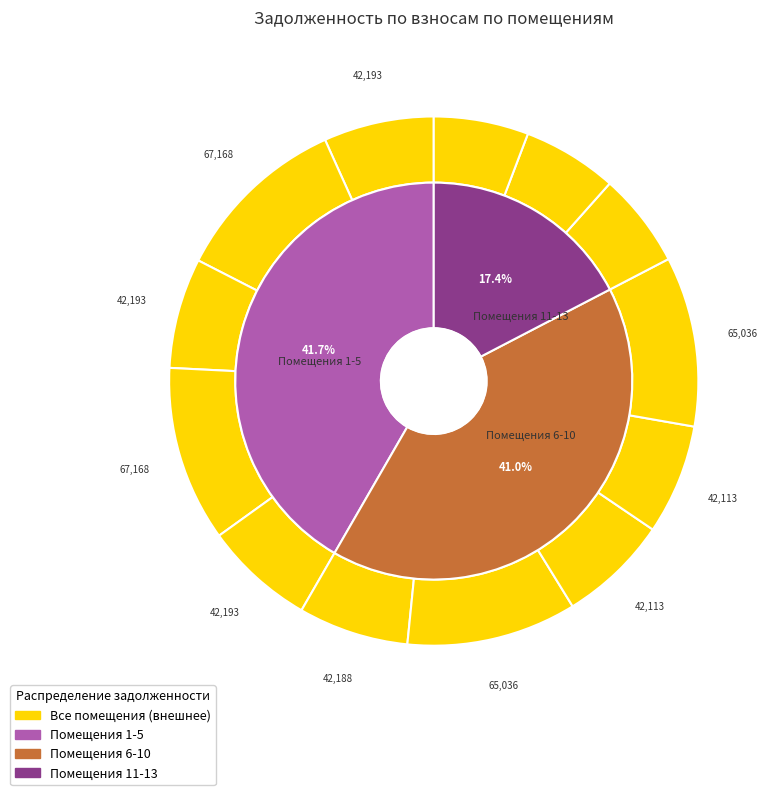

The 7 slice represents 10% of the pie. True or false?

True